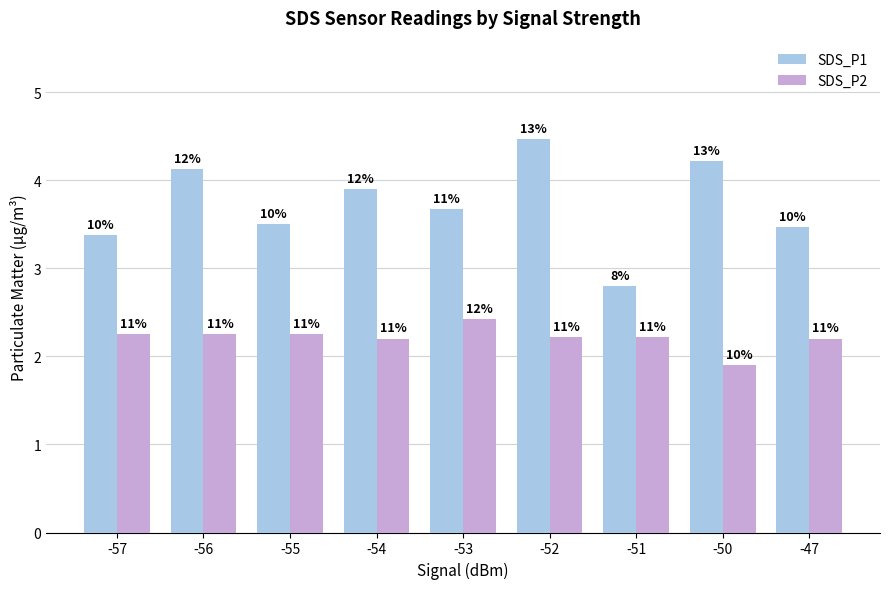

What is the difference between the highest and lowest values at -56?

1.9